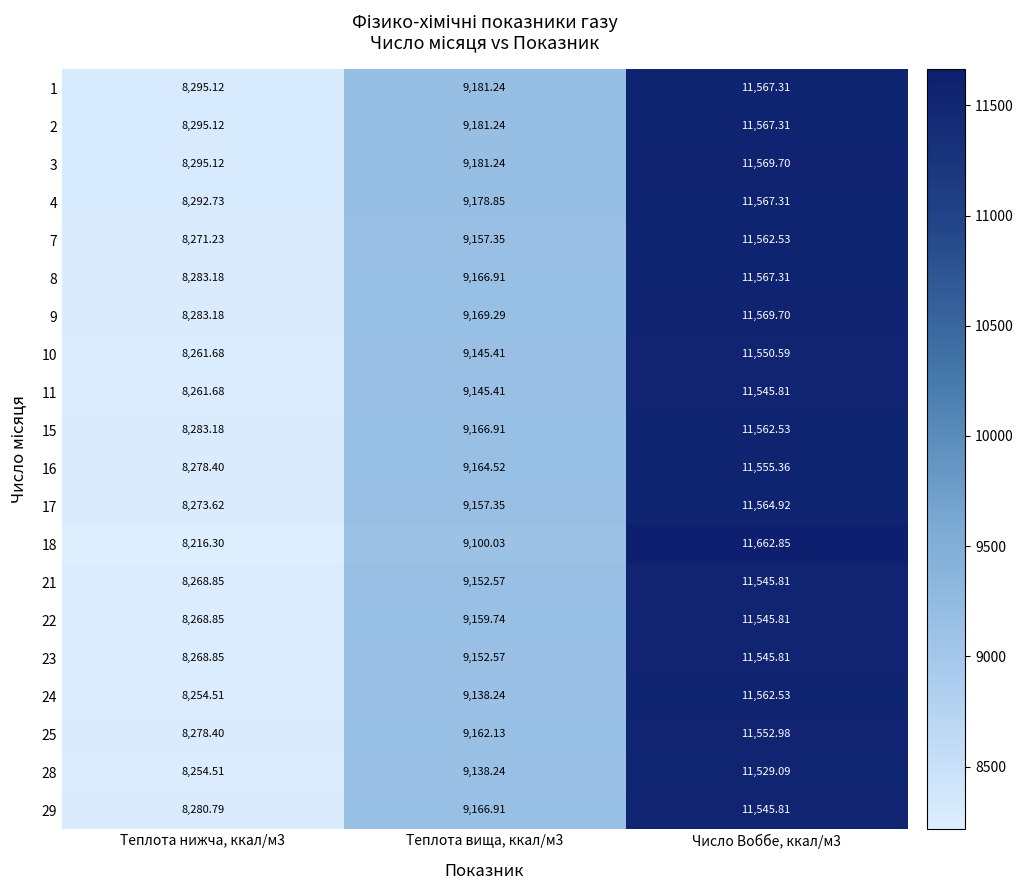

Is the value of 4 at Теплота нижча, ккал/м3 greater than the value of 29 at Теплота вища, ккал/м3?

No